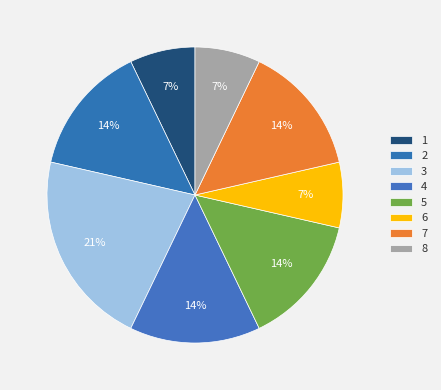

True or false: 7 accounts for 14% of the total.

True